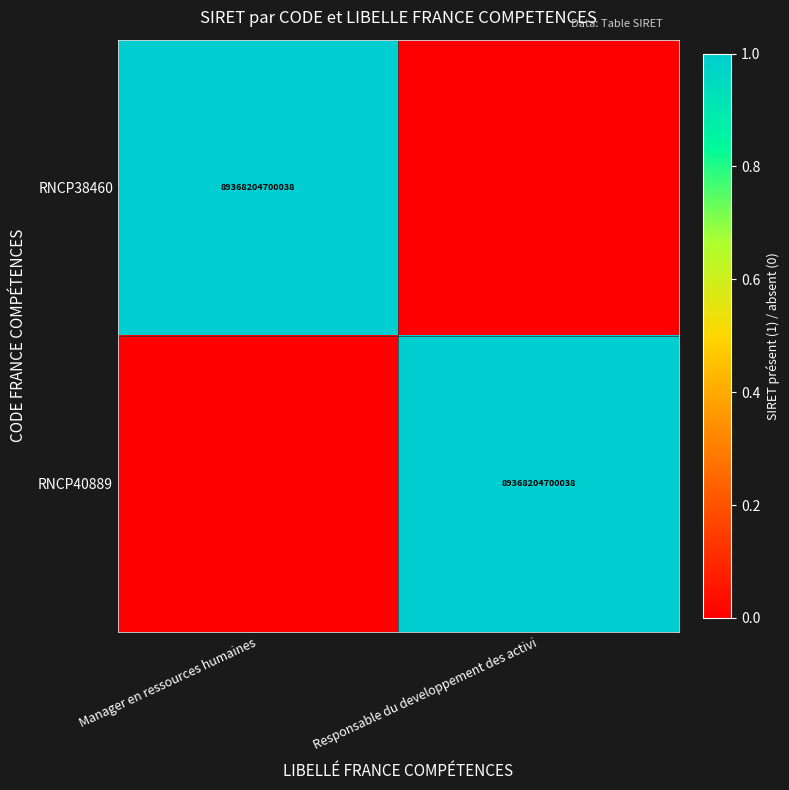

Is it true that RNCP38460 equals 89368204700038 at Manager en ressources humaines?

True